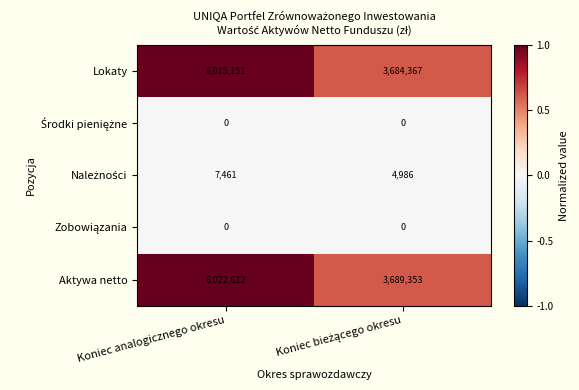

Is it true that Aktywa netto equals 6022612 at Koniec analogicznego okresu?

True